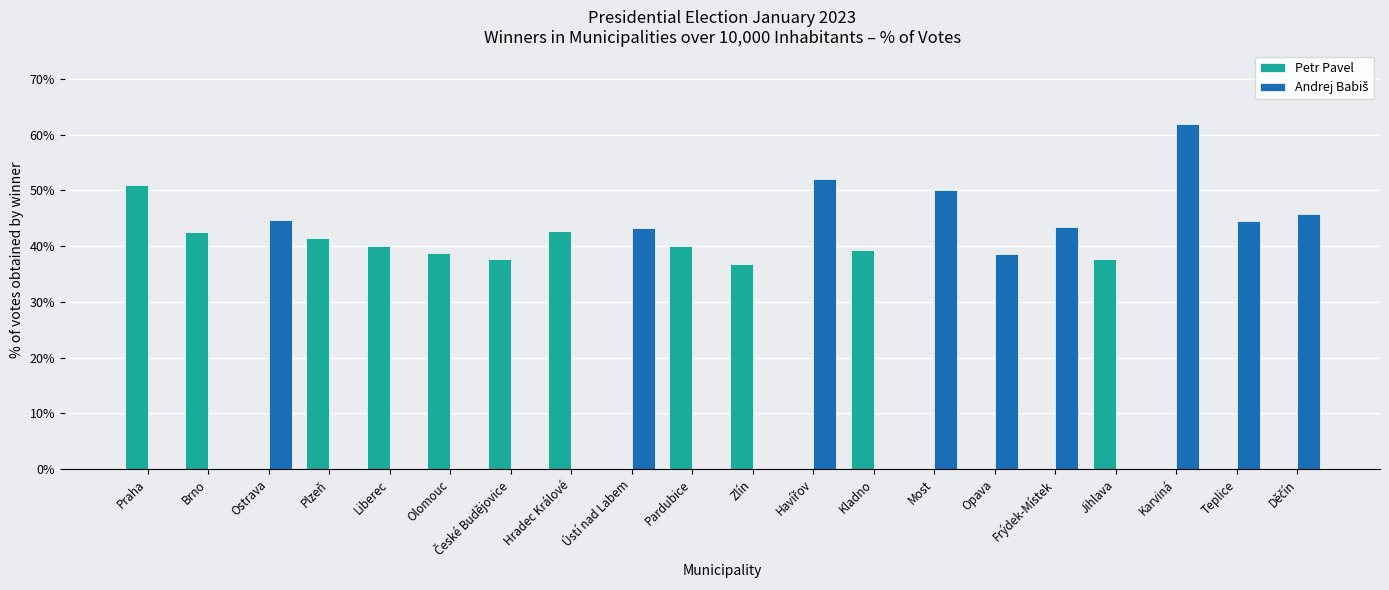

Which category has the highest value across all series?

Karviná